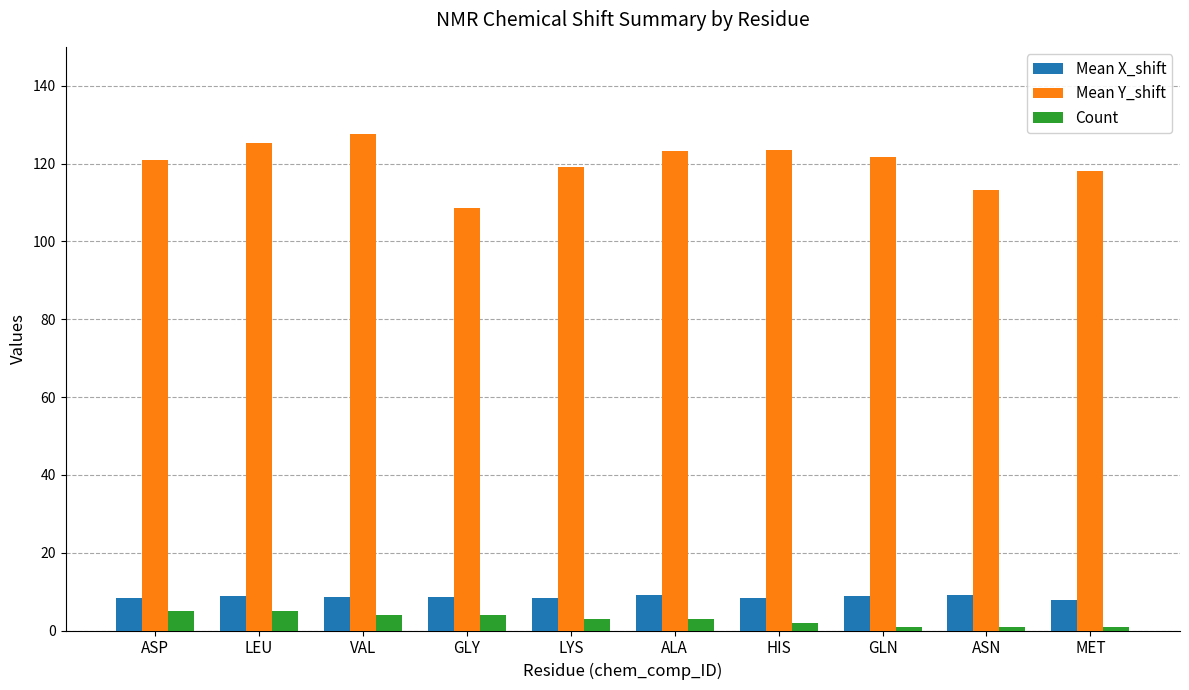

The value of Mean Y_shift at VAL is 127.6. True or false?

True